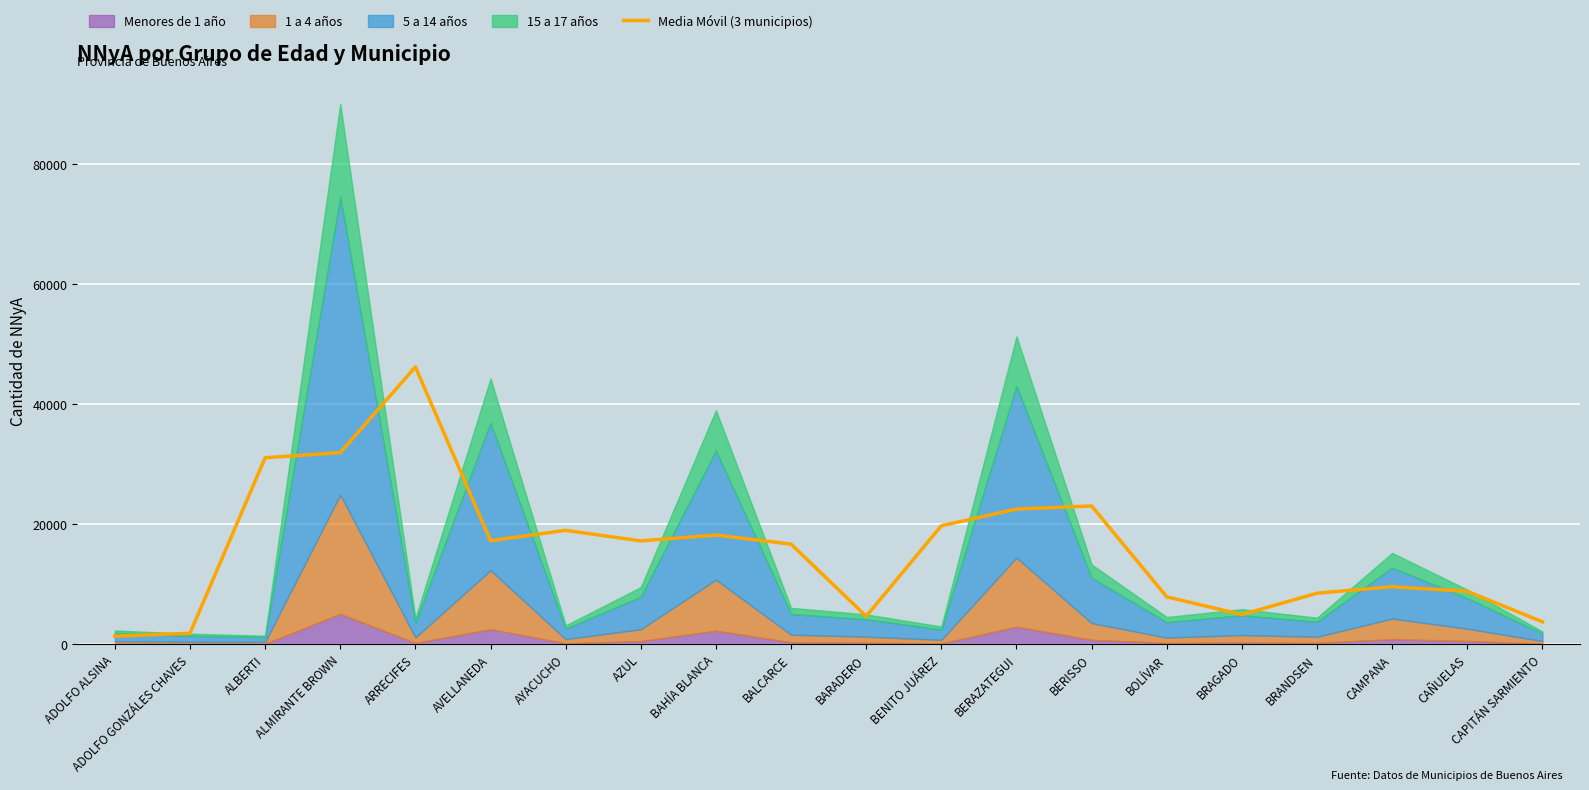

List the labels in order of value, smallest first.

ADOLFO ALSINA, ADOLFO GONZÁLES CHAVES, CAPITÁN SARMIENTO, BARADERO, BRAGADO, BOLÍVAR, BRANDSEN, CAÑUELAS, CAMPANA, BALCARCE, AZUL, AVELLANEDA, BAHÍA BLANCA, AYACUCHO, BENITO JUÁREZ, BERAZATEGUI, BERISSO, ALBERTI, ALMIRANTE BROWN, ARRECIFES